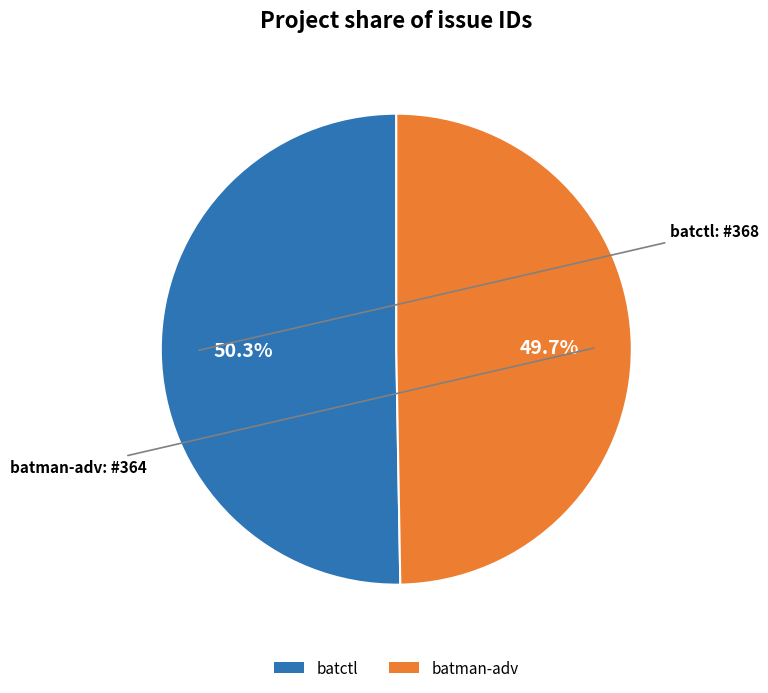

To the nearest percent, what is the difference between the largest and smallest slice percentages?

1%